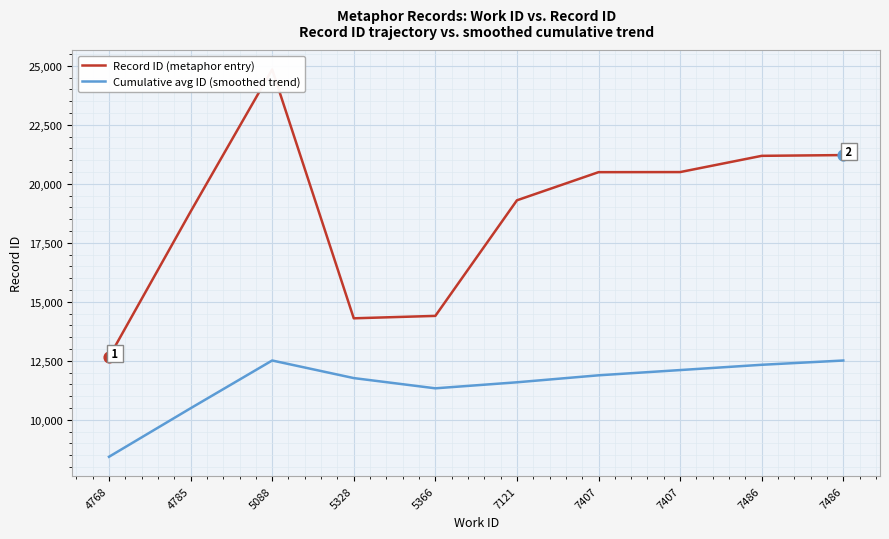

What is the total value across all series at 5328?

26071.7